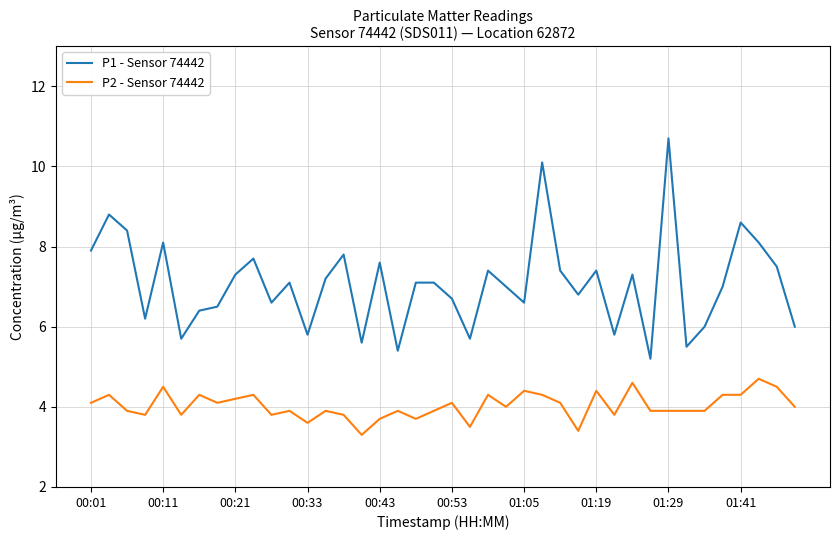

List the series in order of their peak value, highest first.

P1 - Sensor 74442, P2 - Sensor 74442